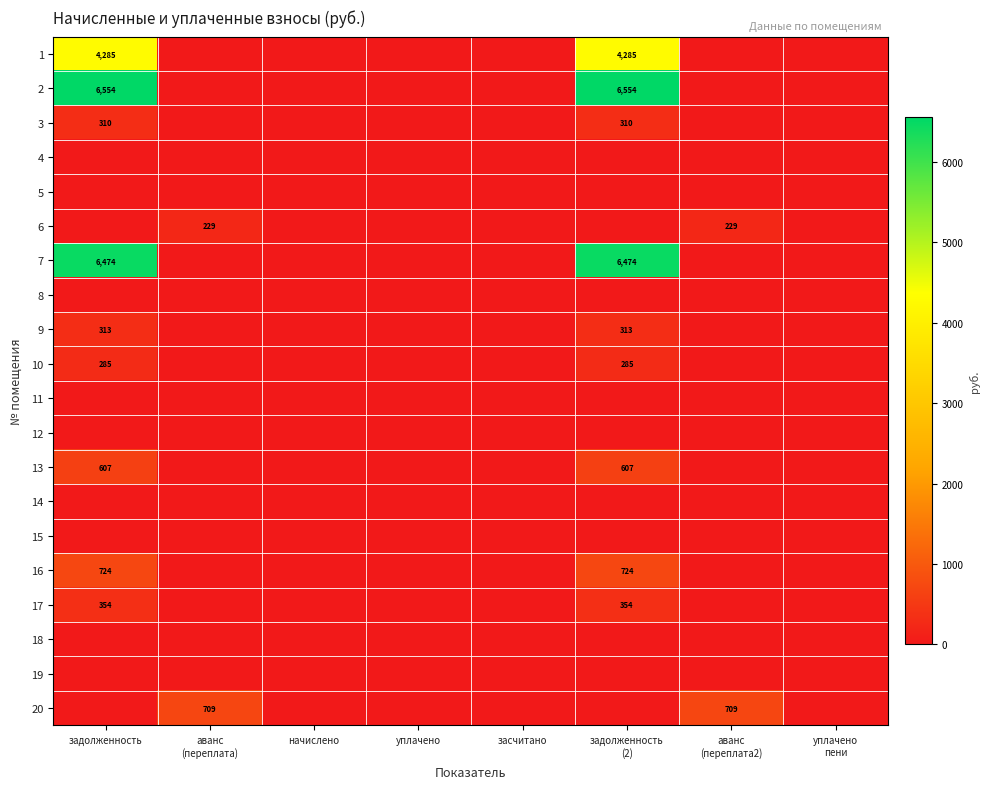

Is it true that 9 equals 313 at задолженность?

True